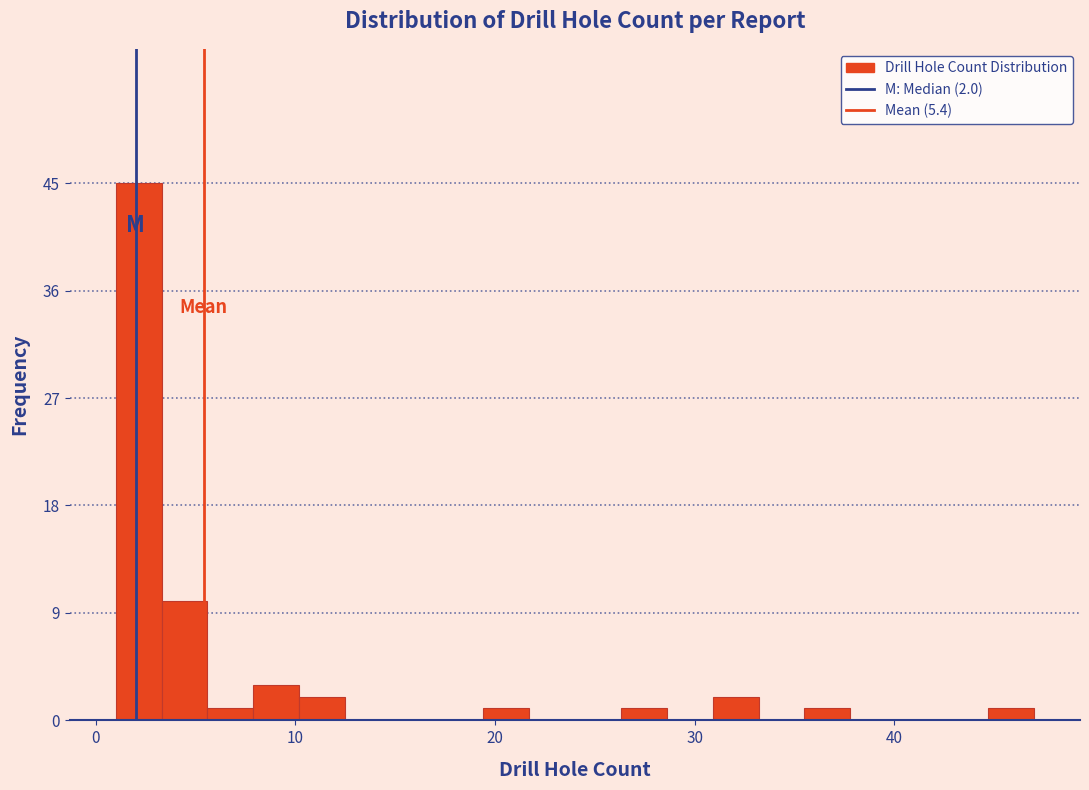

Read against the x-axis, roughly where is the centre of the tallest bar?

2